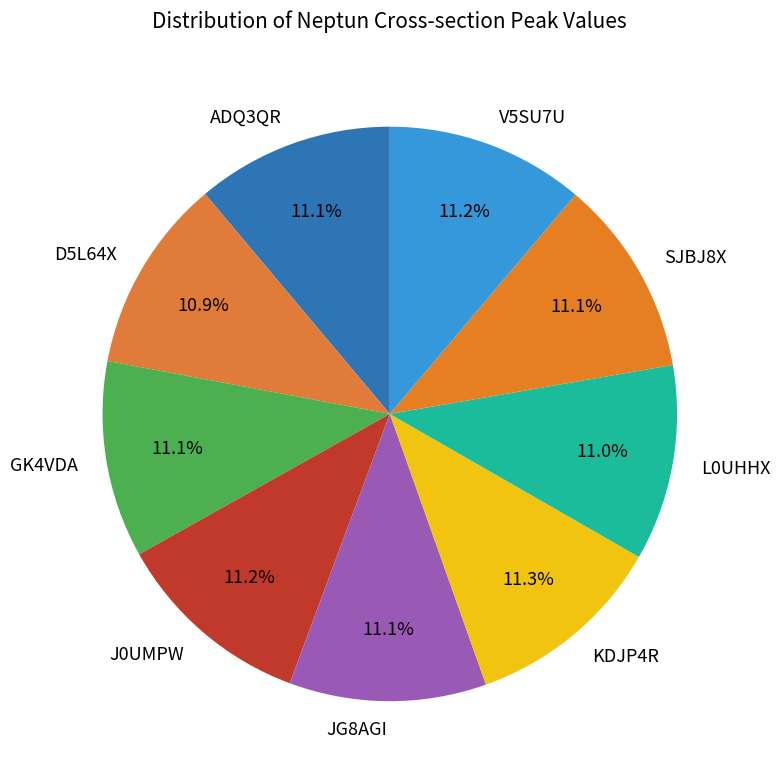

To the nearest percent, what is the average slice percentage?

11%